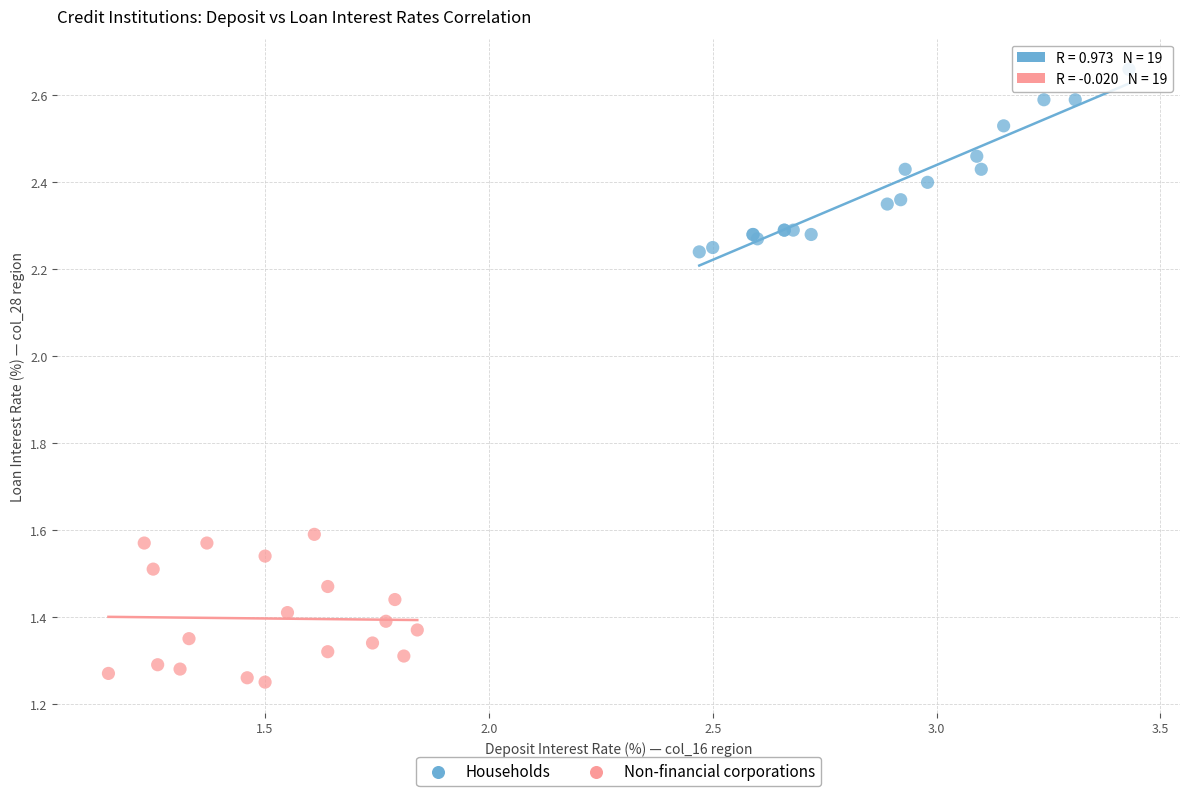

Which series has the widest spread of Y values?

Households